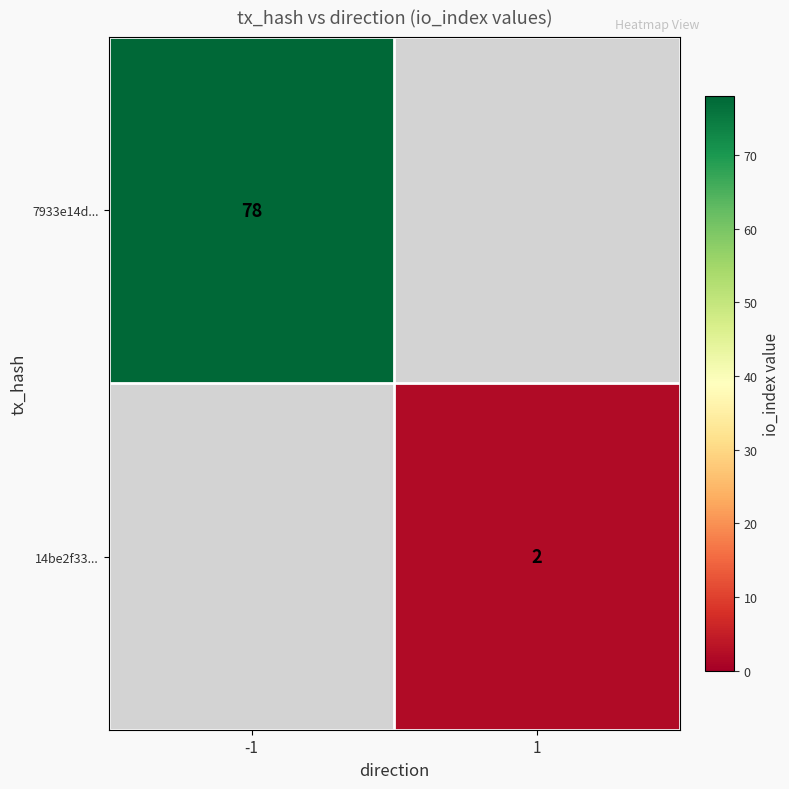

How many categories are shown in the chart?

2